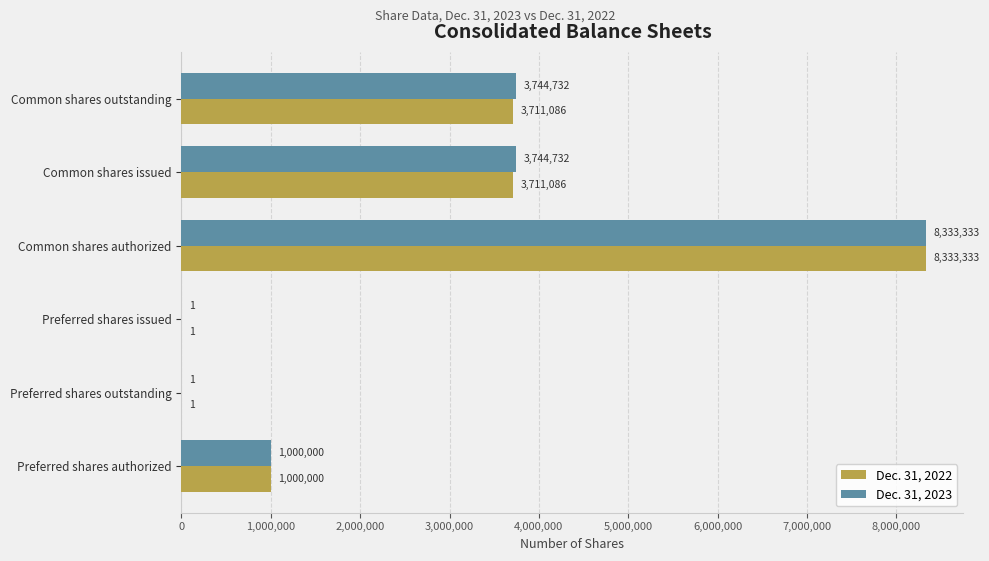

How many Dec. 31, 2023 values are between 1 and 3744732?

5